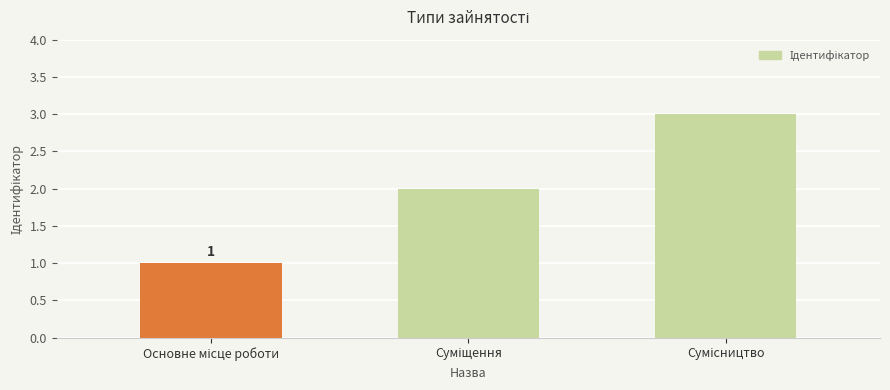

How many values are between 1 and 3?

3